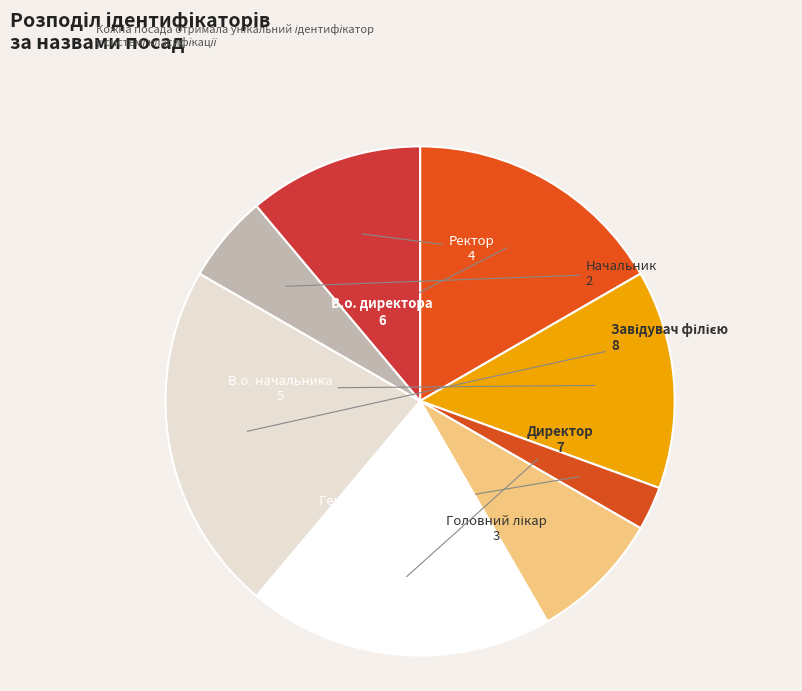

Is it true that Начальник is 6% of the pie?

True